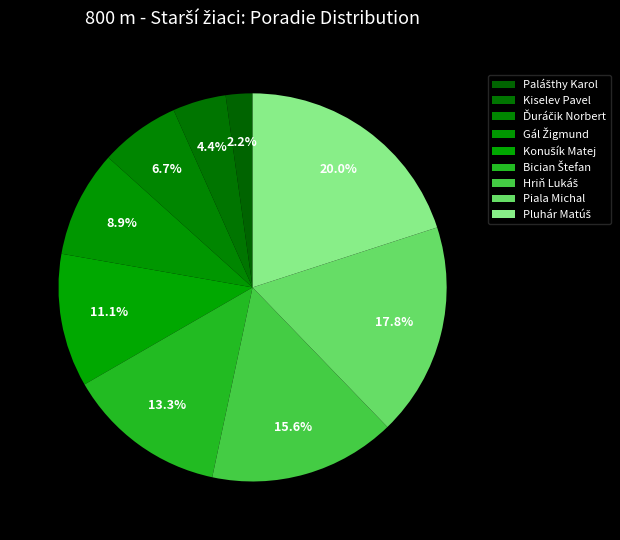

To the nearest percent, what is the average slice percentage?

11%